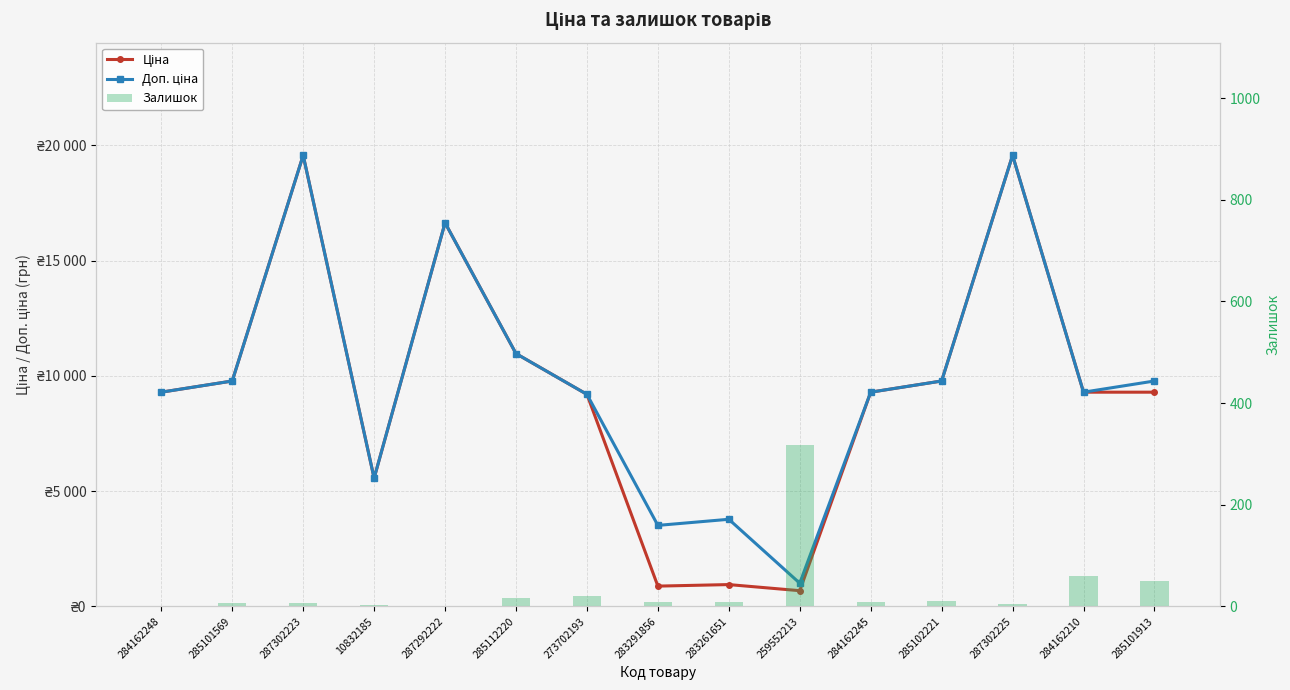

What is the total value across all series at 287292222?

33273.6